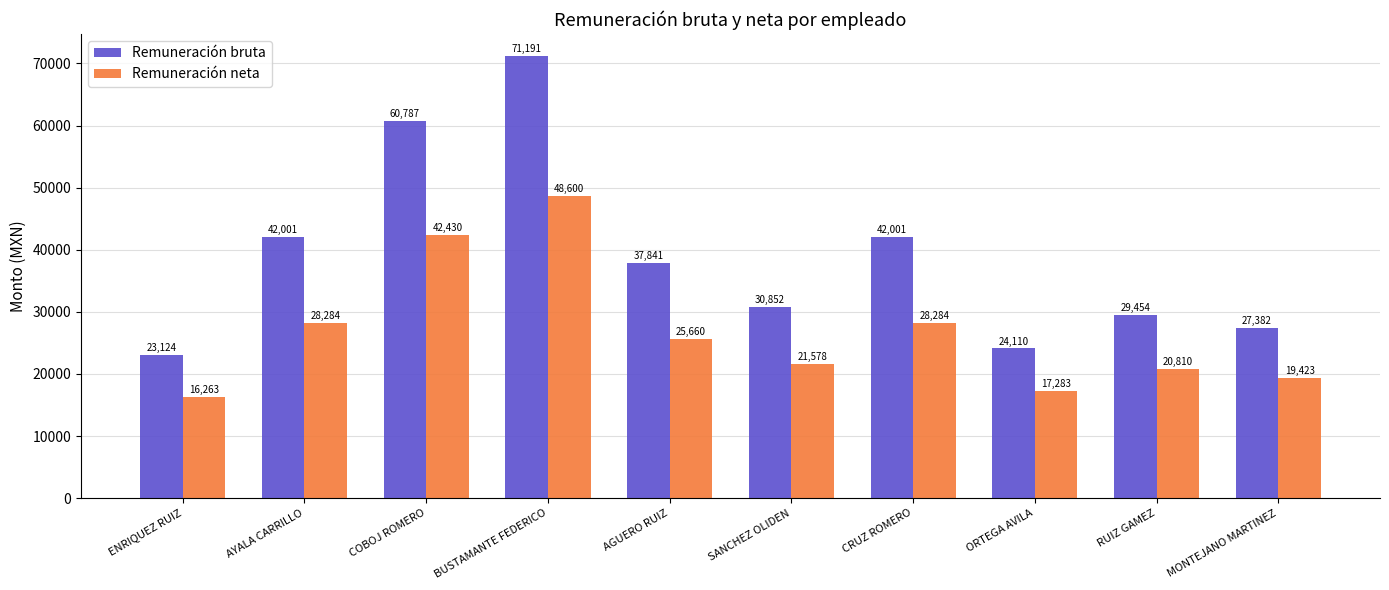

What is the value of the Remuneración bruta bar at the 4th from the left?

71191.0